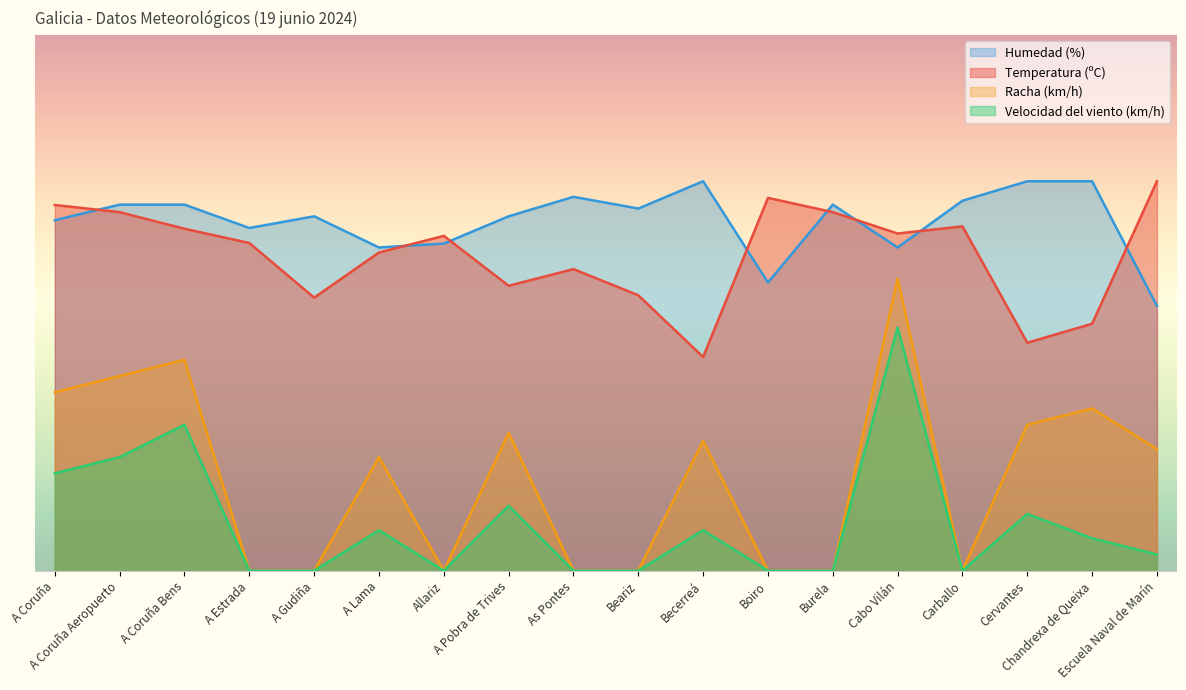

What is the value of the Humedad (%) point at the 12th from the left?

59.2